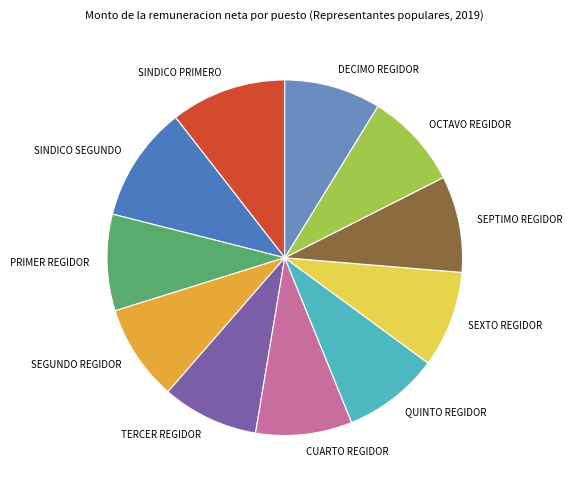

Is CUARTO REGIDOR the majority of the pie?

No